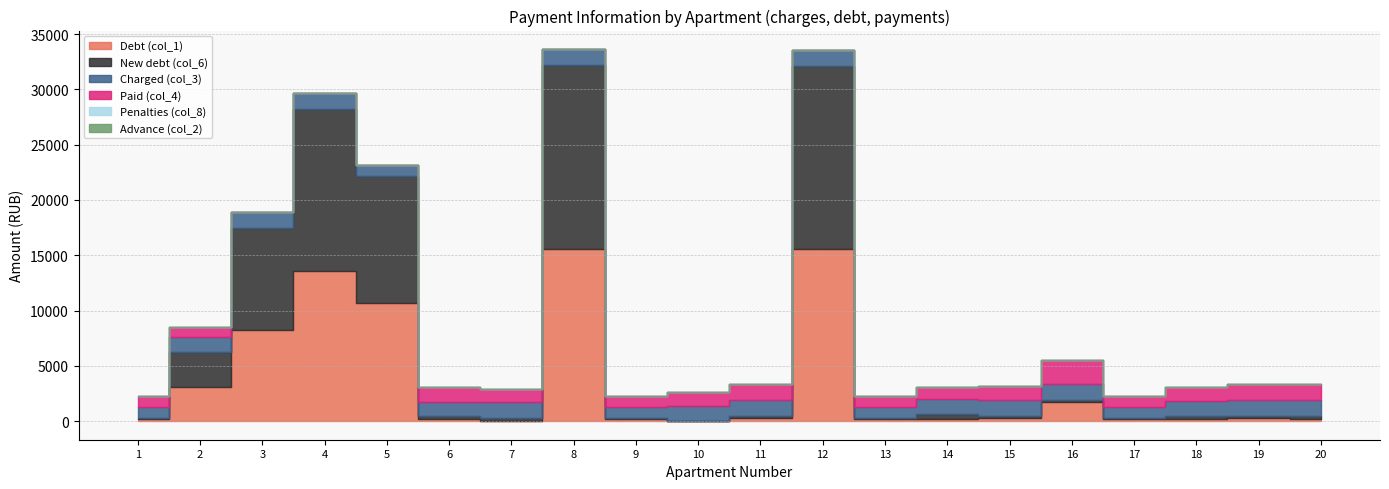

How many values in Paid (col_4) are above zero?

15